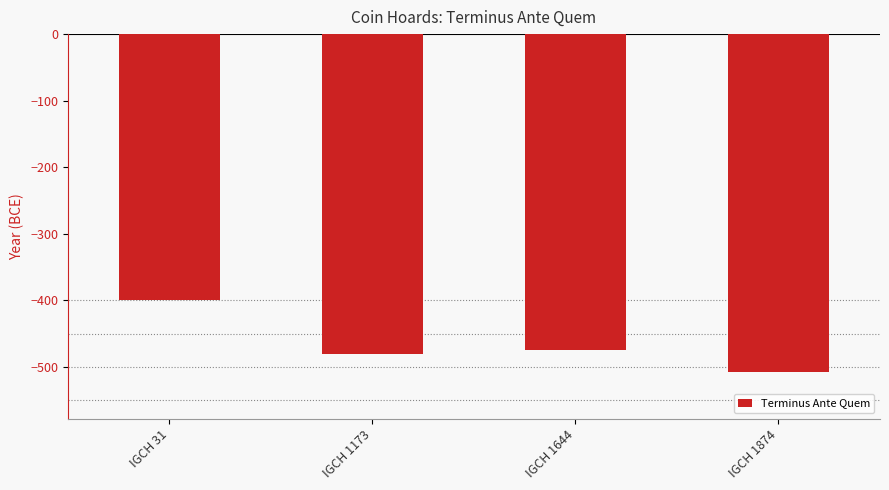

What is the difference between the maximum and minimum values?

108